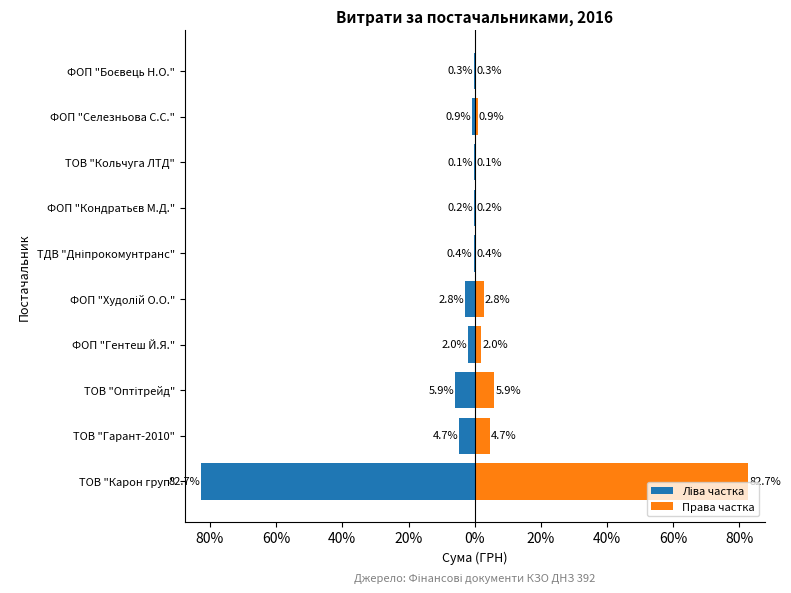

What is the sum of all Ліва частка values?

-100.0